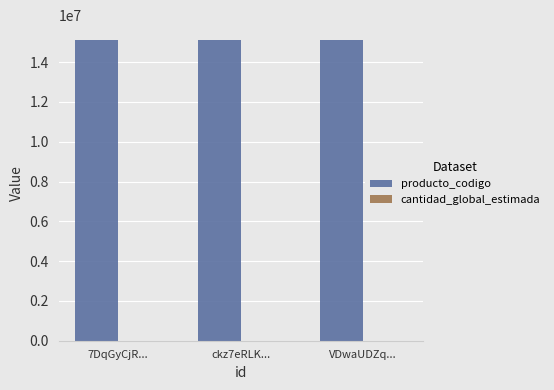

What is the sum of the producto_codigo values at ckz7eRLK... and VDwaUDZq...?

30203008